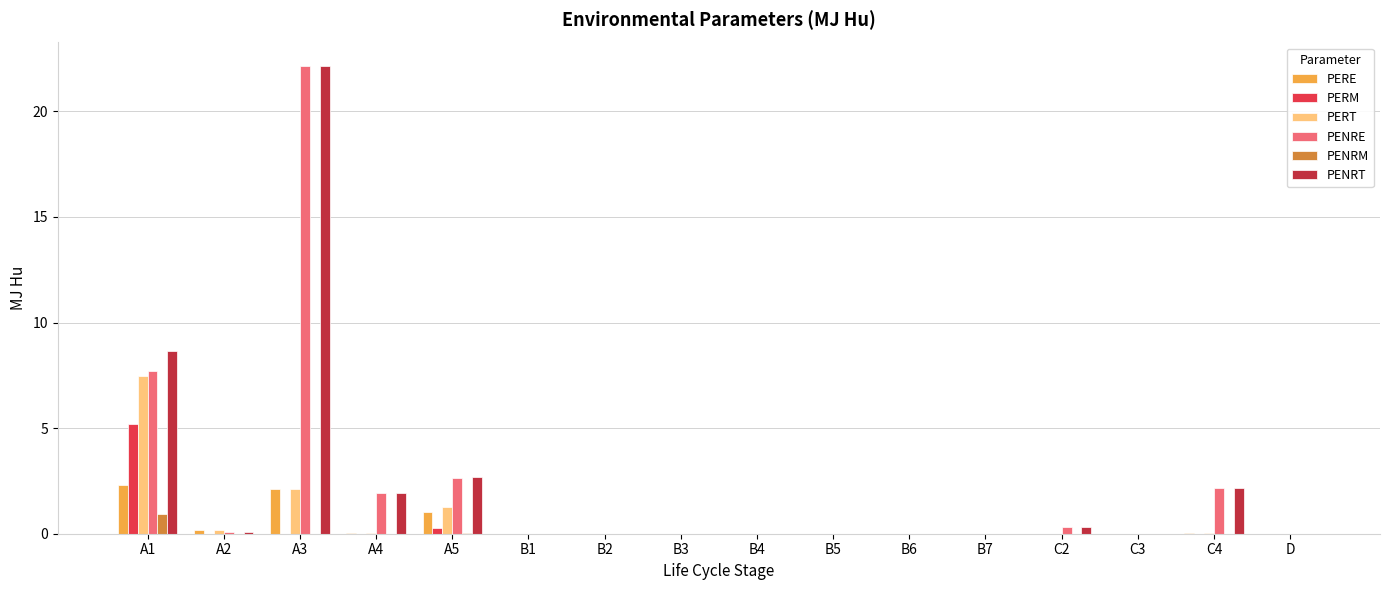

At which label does PERM reach its peak?

A1